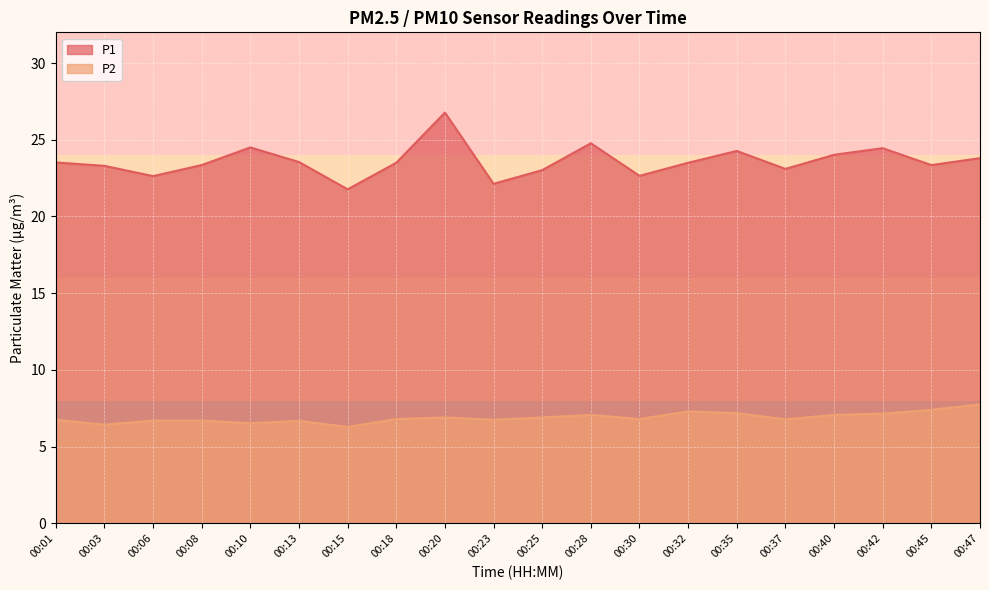

True or false: P1 and P2 intersect in this chart.

False